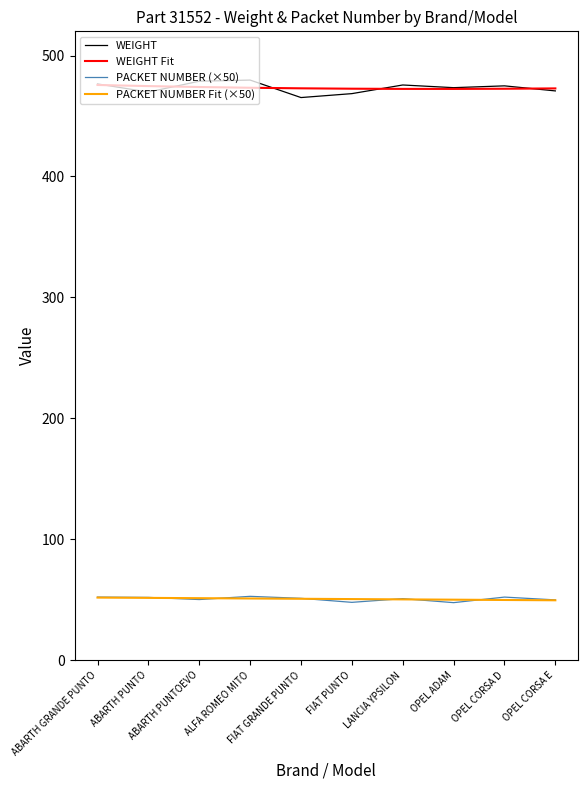

True or false: WEIGHT and PACKET NUMBER (×50) cross at least once.

False